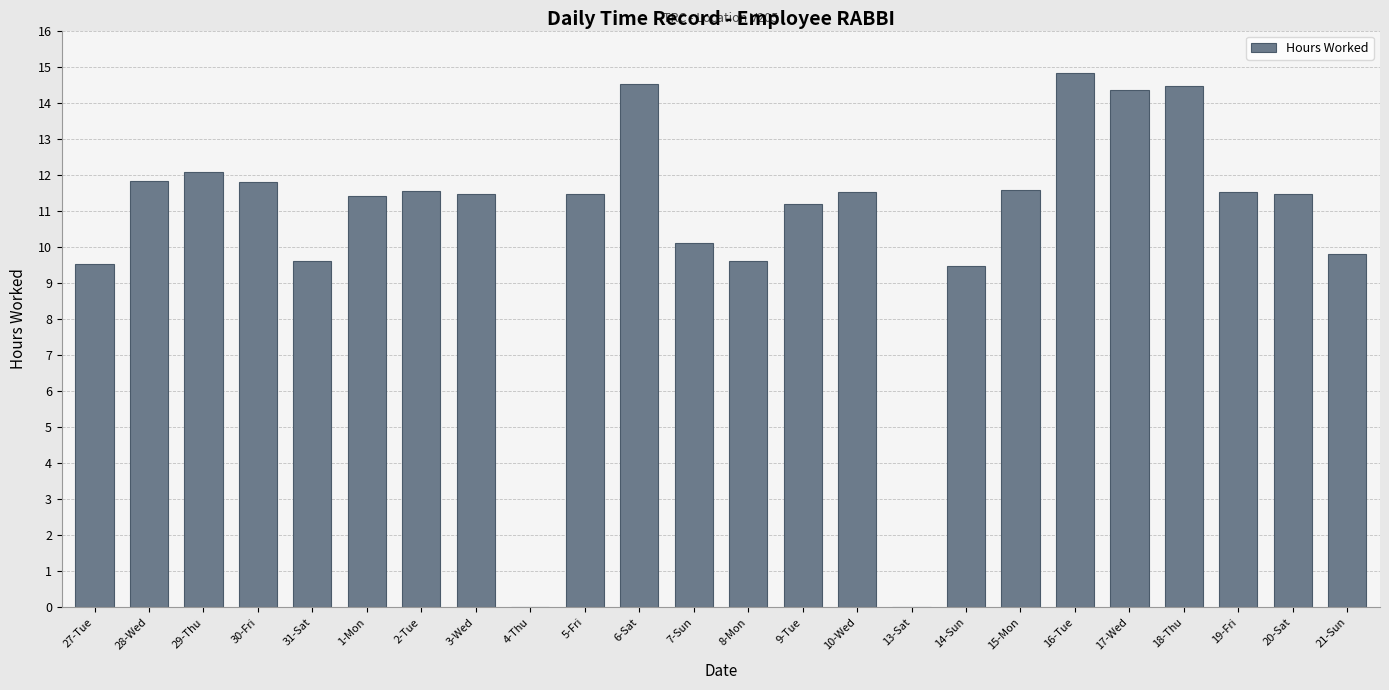

The chart shows a value of 9.6 at 31-Sat. True or false?

True